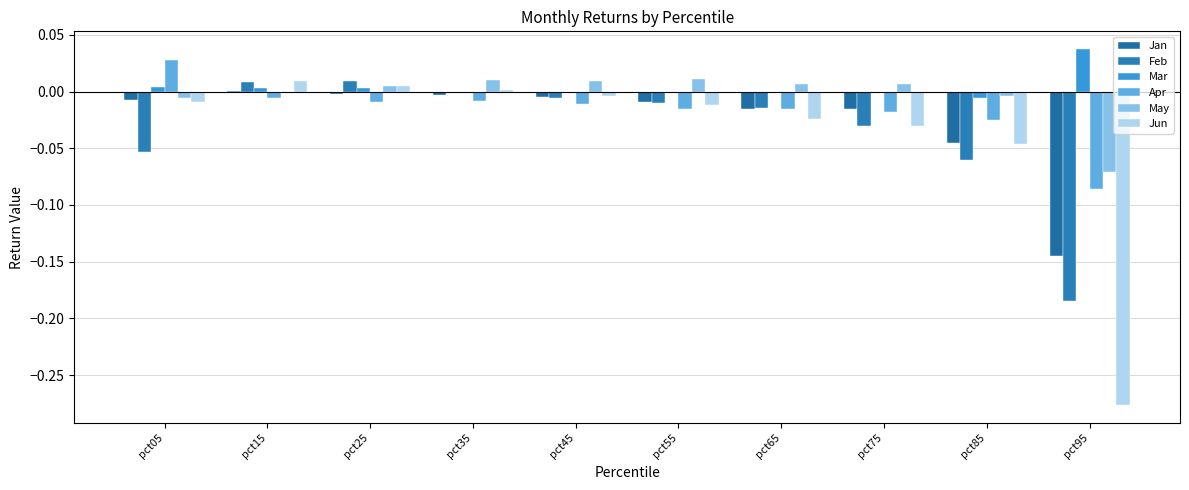

At which label is Jun closest to 0?

pct35